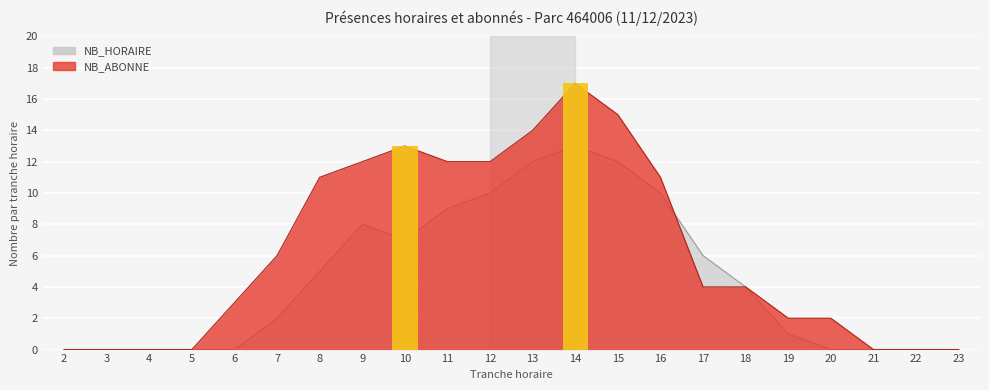

How many series are shown in this chart?

2